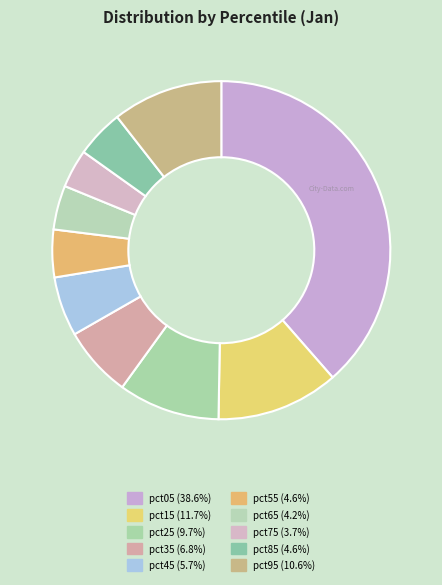

To the nearest percent, what portion does pct05 represent?

39%